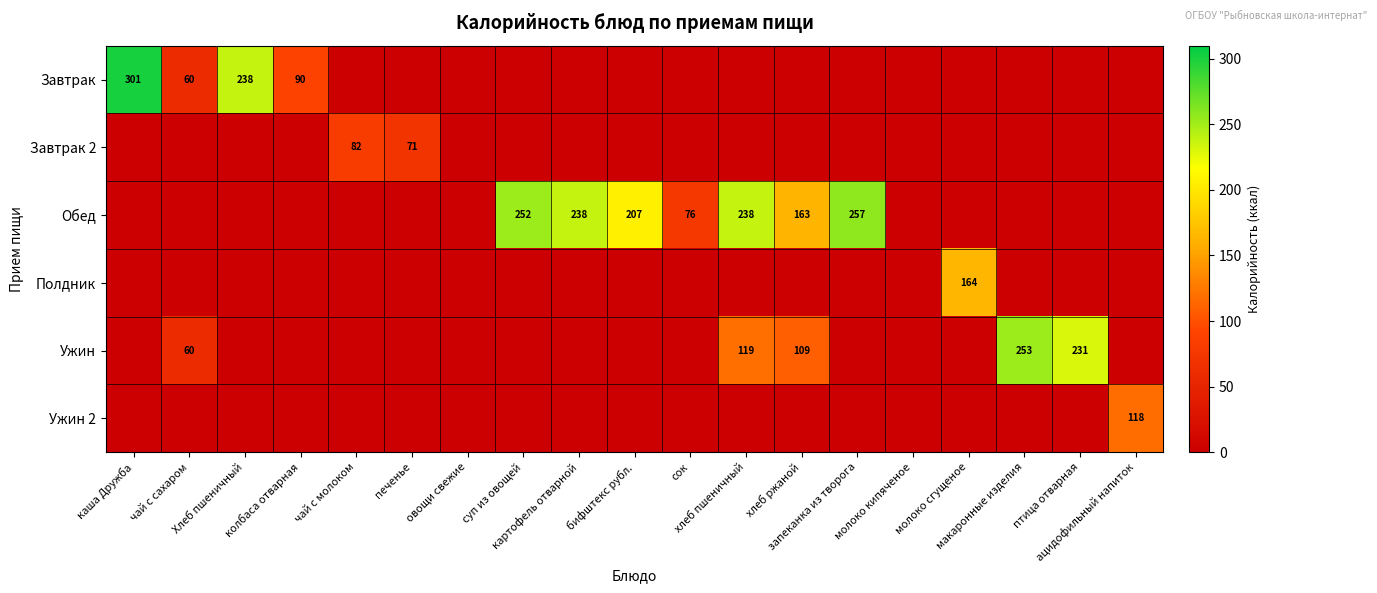

How many values in the Ужин series exceed 0?

5